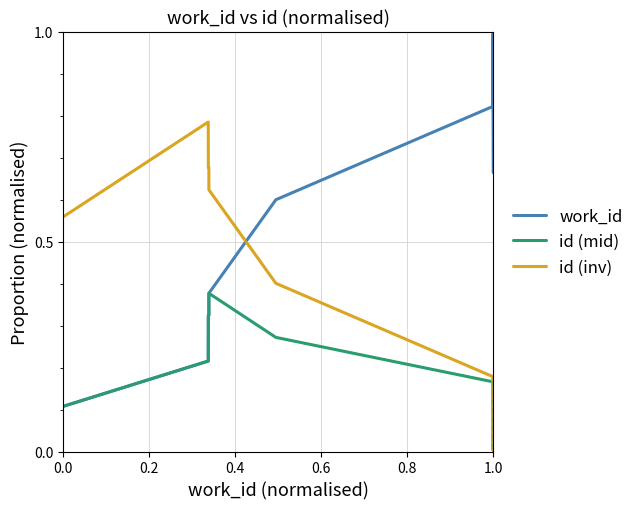

How many lines are shown in the chart?

3